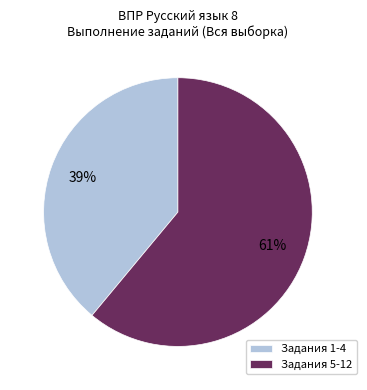

Approximately how many times larger is the value at Задания 5-12 compared to Задания 1-4?

1.6